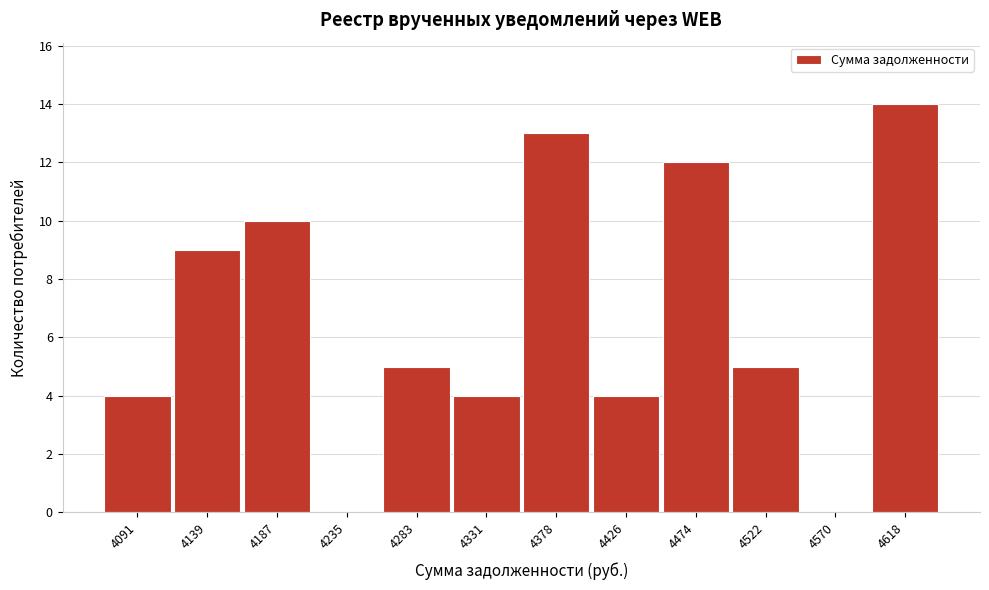

Reading right to left, what are all the values shown in this chart?

4618=14	4570=0	4522=5	4474=12	4426=4	4378=13	4331=4	4283=5	4235=0	4187=10	4139=9	4091=4